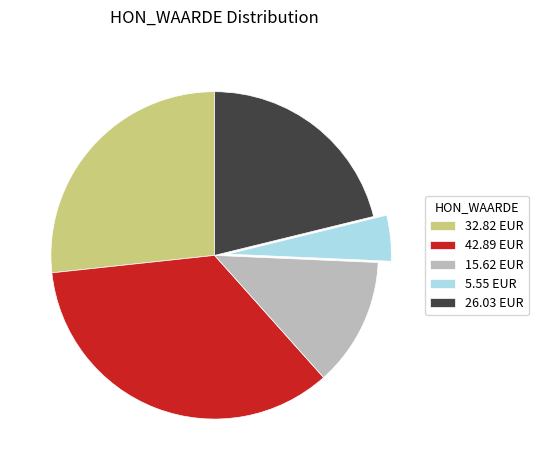

Is it true that 42.89 EUR is 35% of the pie?

True